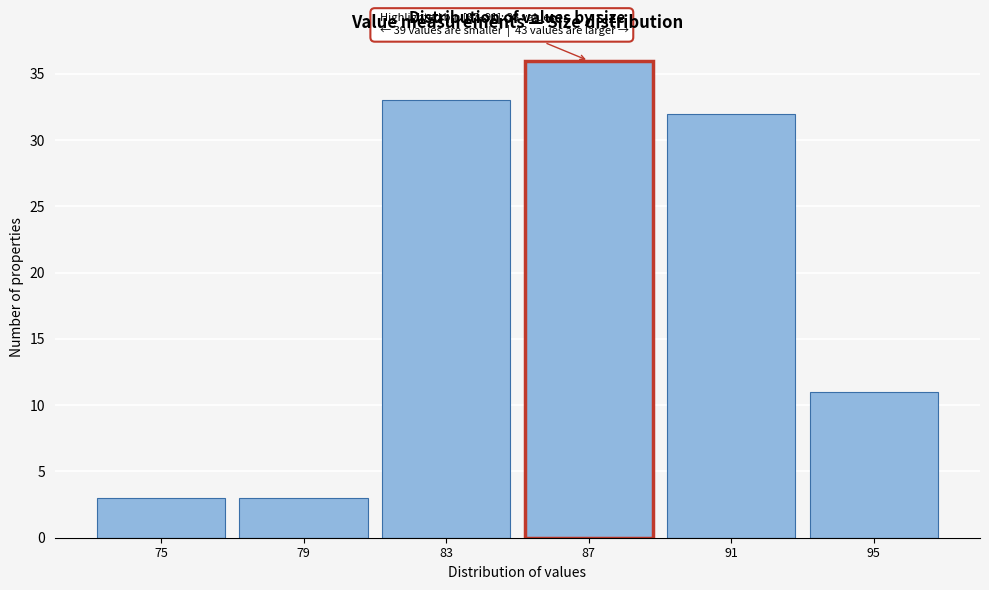

Reading left to right, extract all data points from this chart.

3	3	33	36	32	11